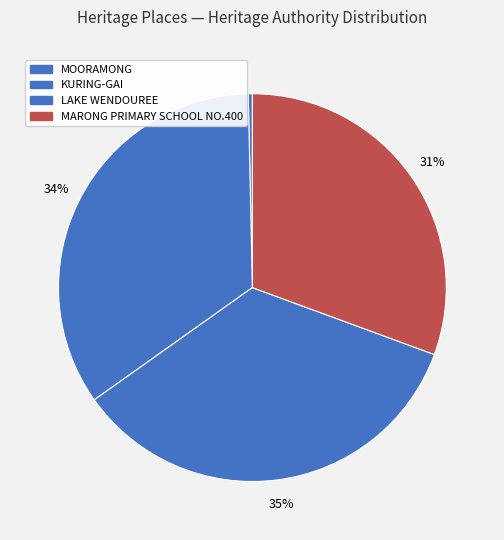

Is MARONG PRIMARY SCHOOL NO.400 the majority of the pie?

No